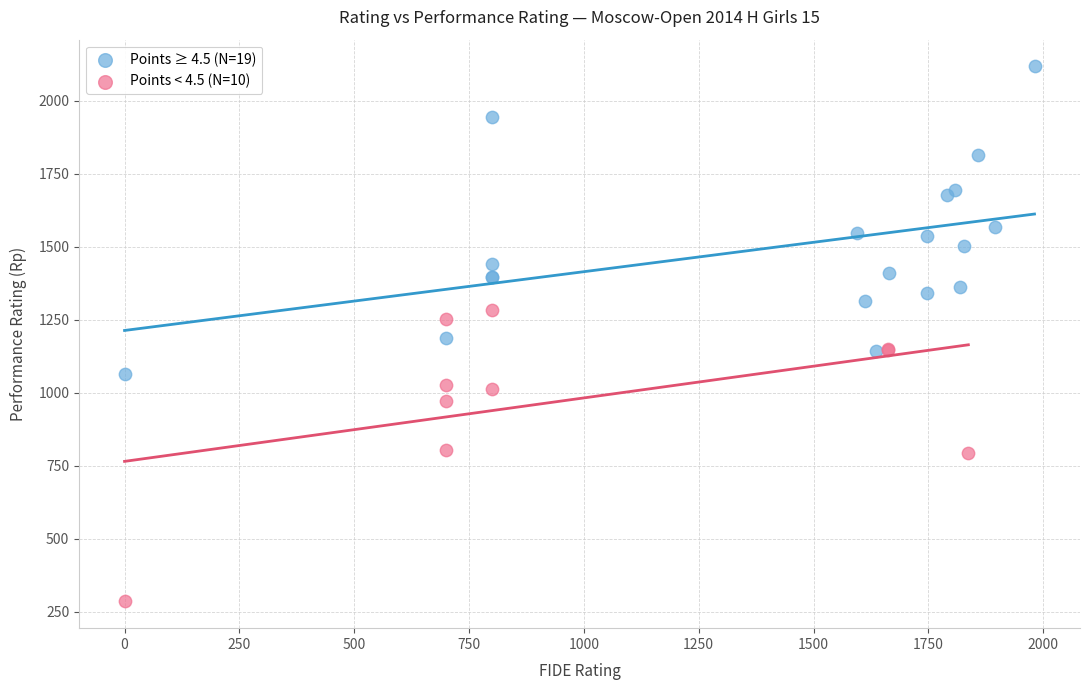

Which series reaches the maximum Y coordinate?

Points ≥ 4.5 (N=19)